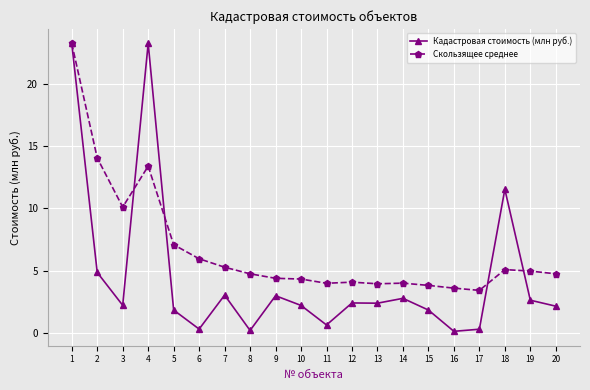

Count the number of data series in this chart.

2